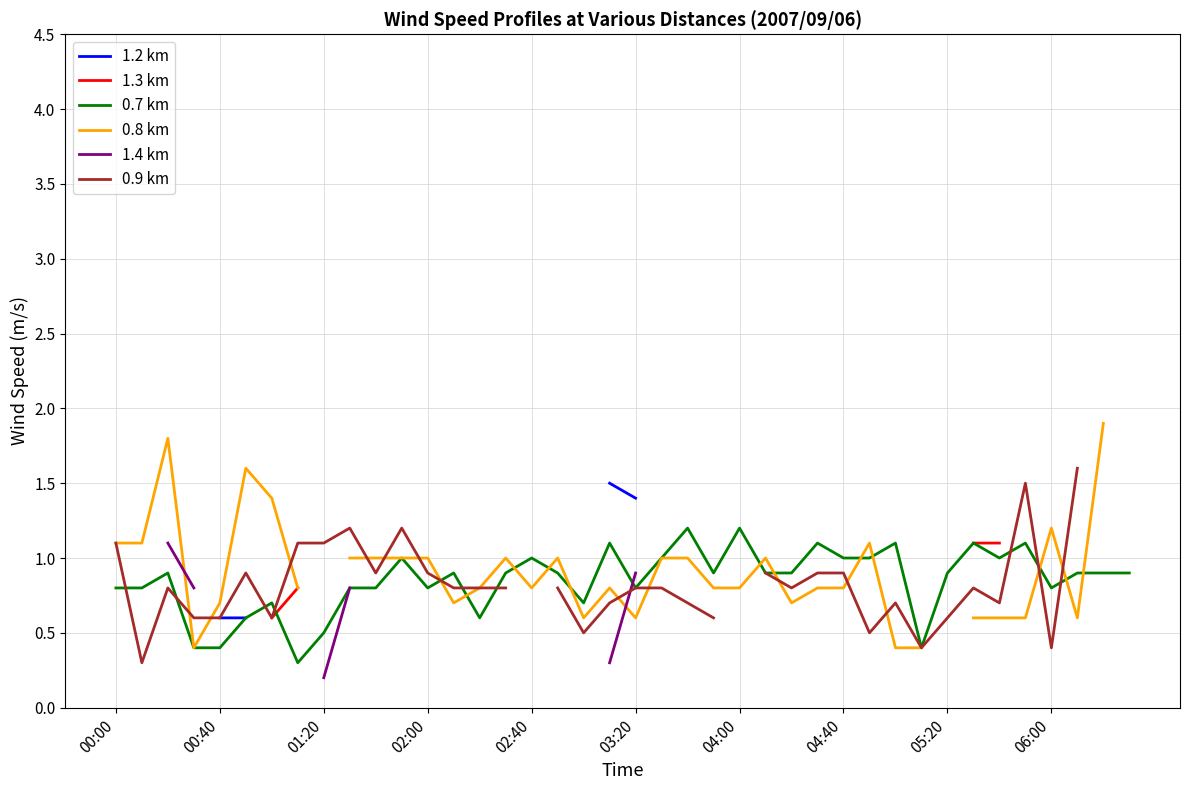

True or false: 1.3 km and 0.9 km intersect in this chart.

False